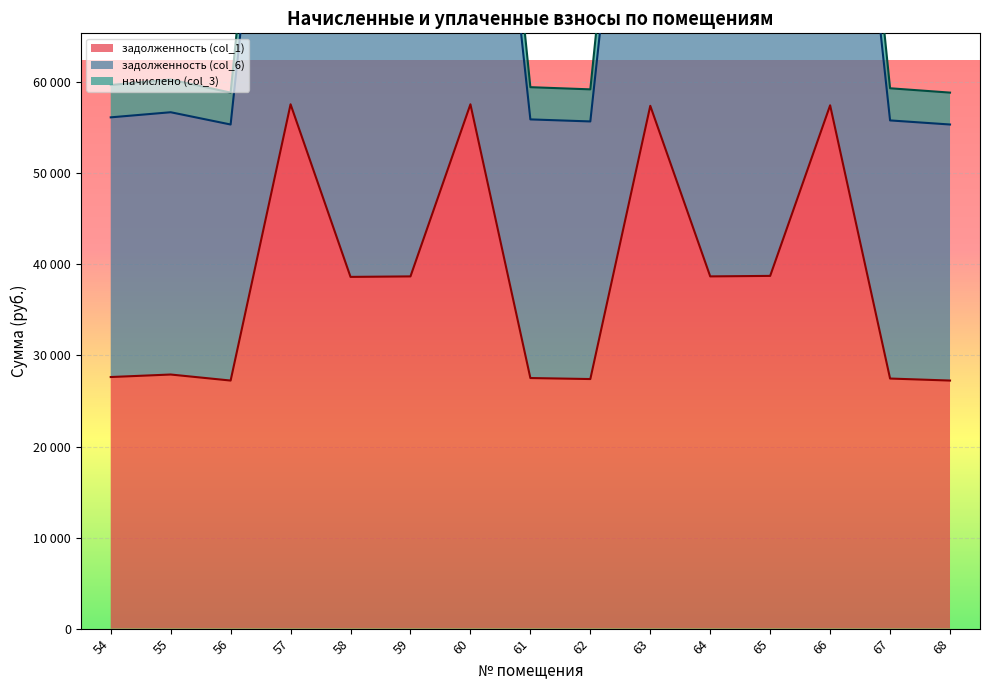

Where does the начислено (col_3) series first go above 83460?

57